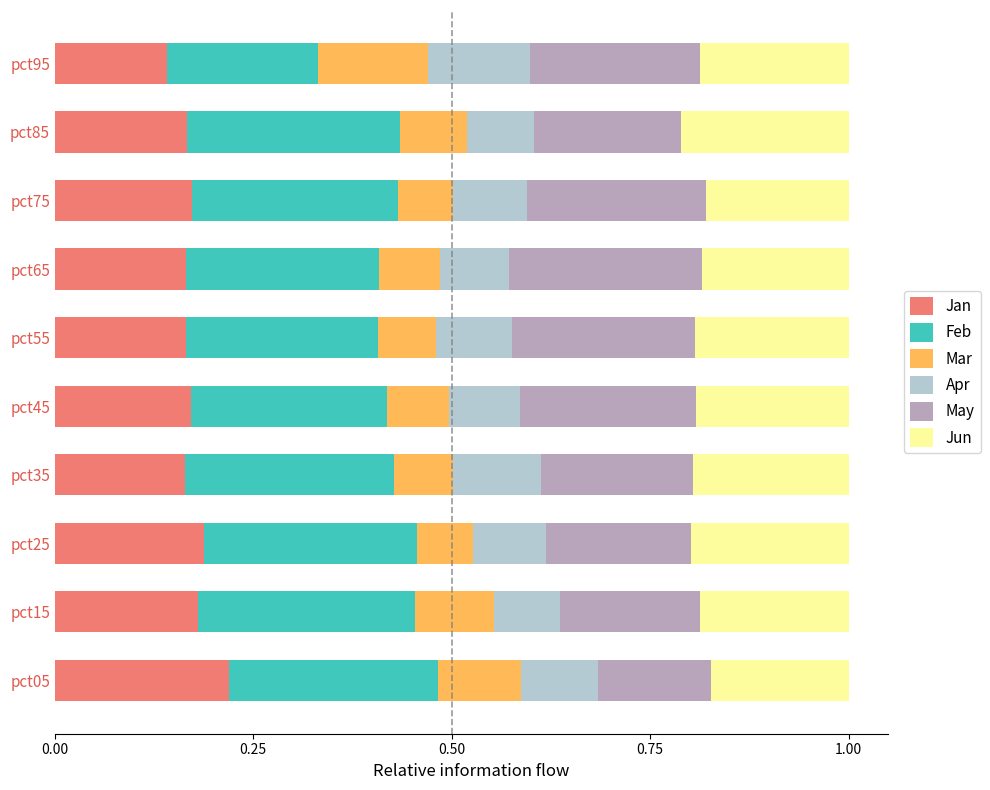

What is the total value across all series at pct85?

1.0